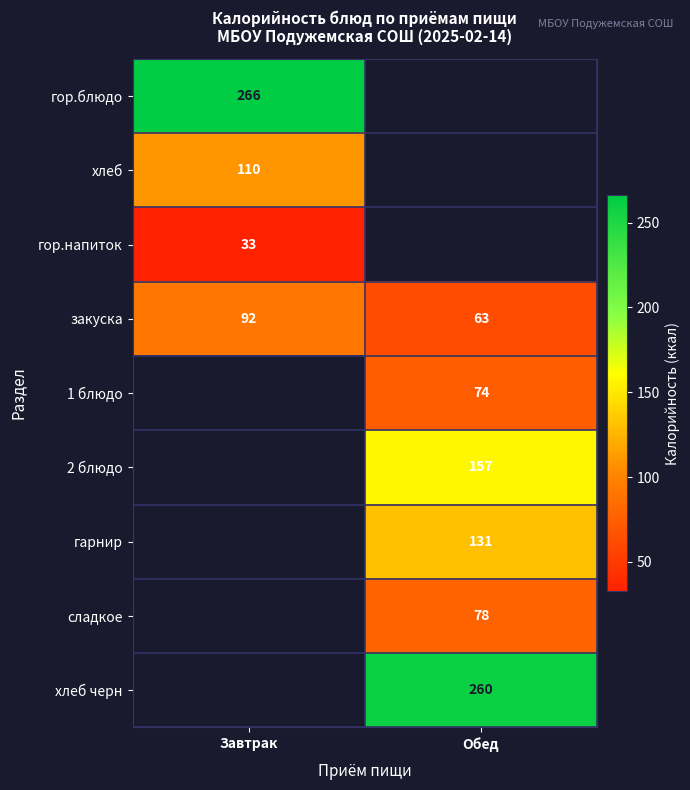

At which category does the chart reach its minimum across all series?

Завтрак